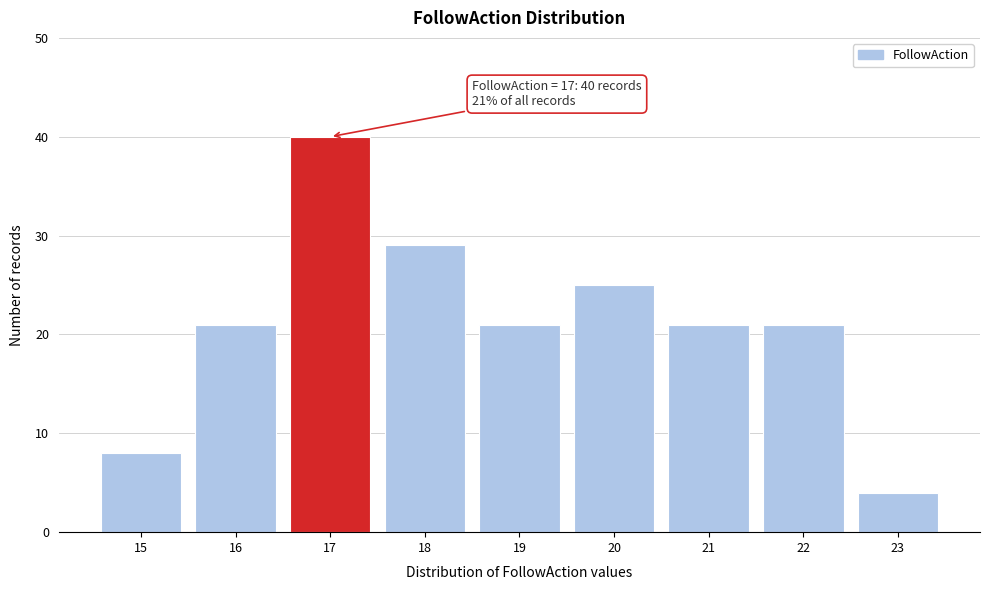

Reading left to right, extract all data points from this chart.

15=8	16=21	17=40	18=29	19=21	20=25	21=21	22=21	23=4